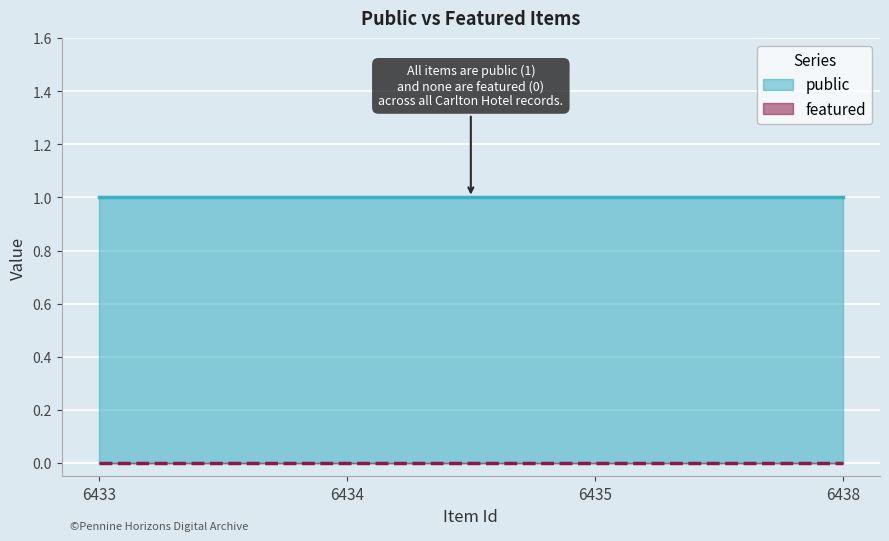

Does the chart display data point markers on the line(s)?

No